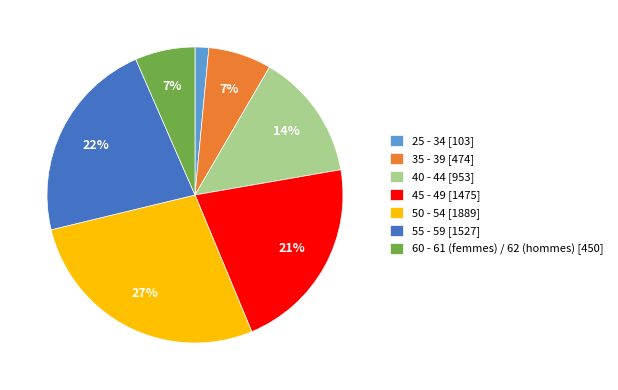

Combined, do 45 - 49 [1475] and 35 - 39 [474] account for over 50%?

No